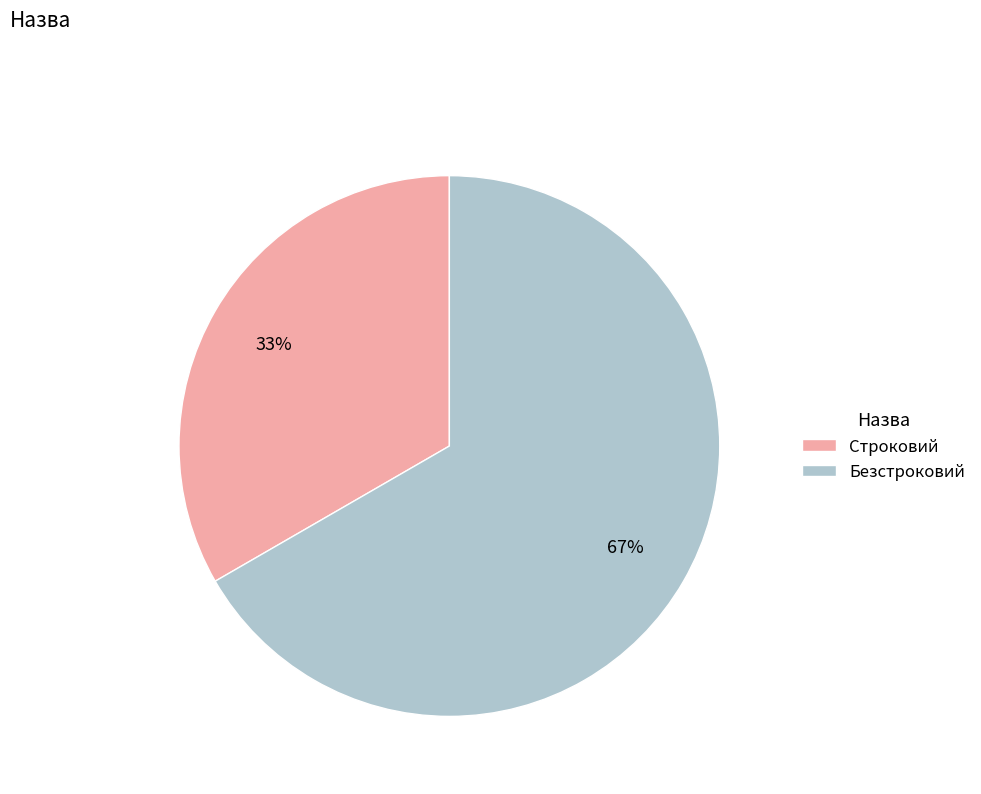

Does Безстроковий represent more than half of the total?

Yes